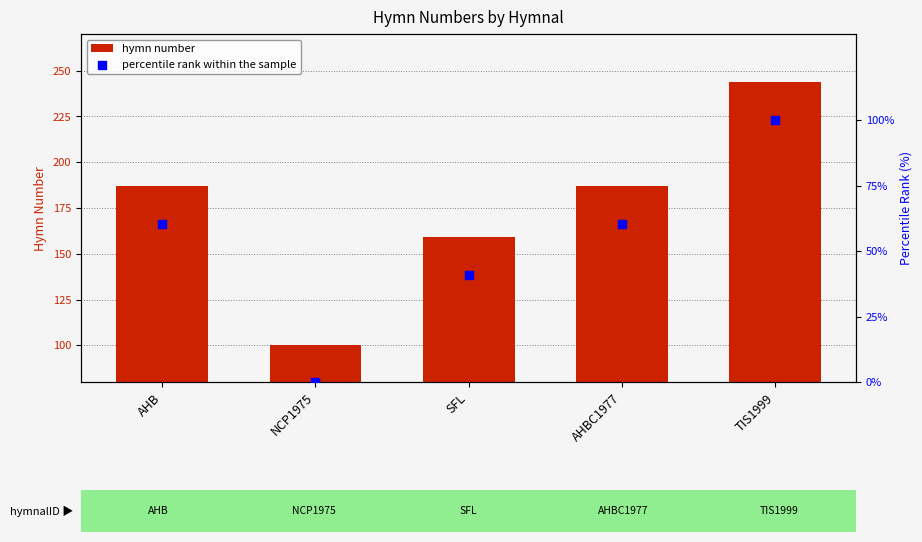

Which series contains the highest Y value?

hymn number